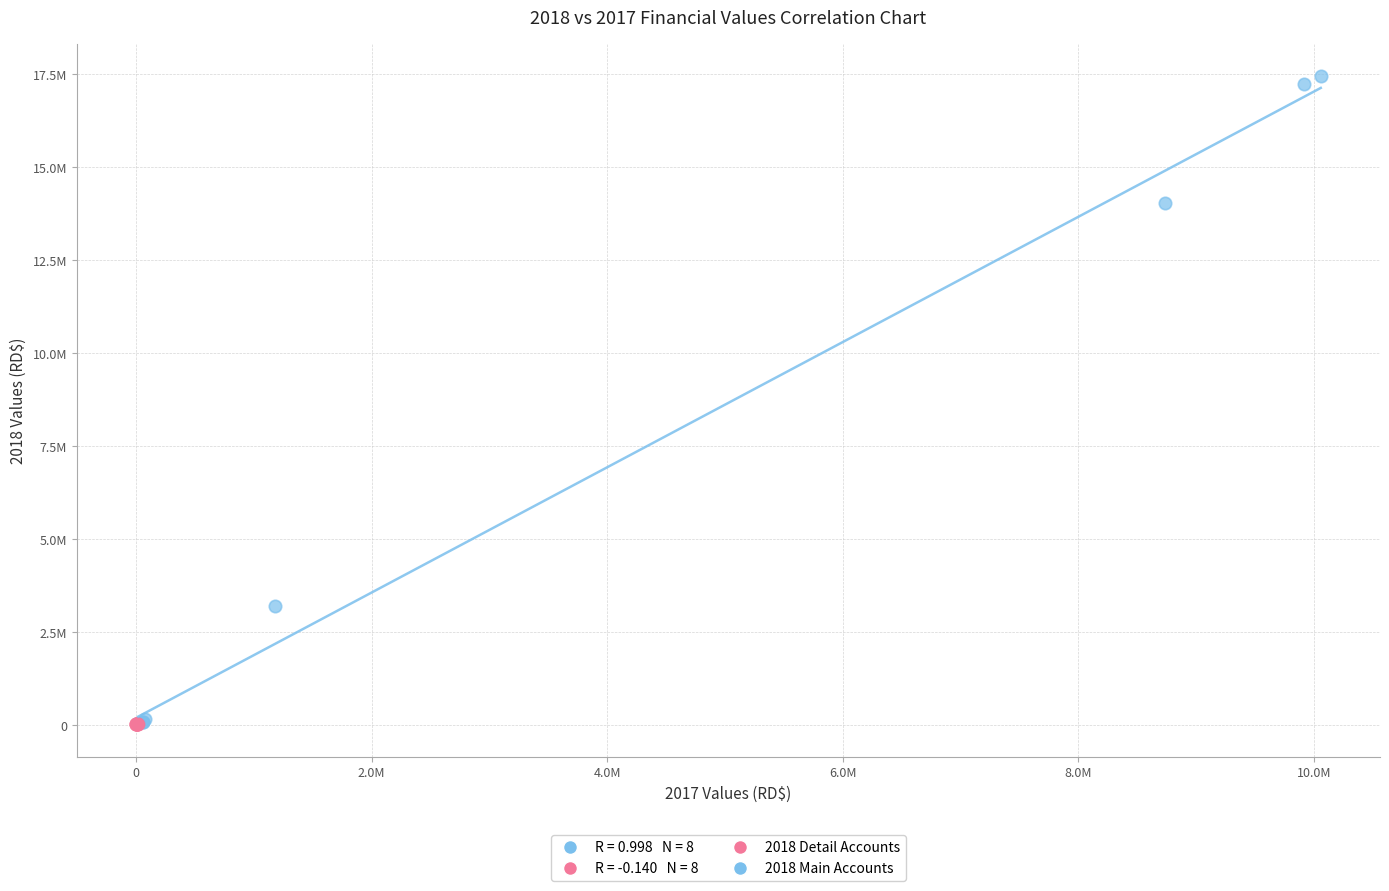

Which series has the largest Y range (max minus min)?

2018 Main Accounts